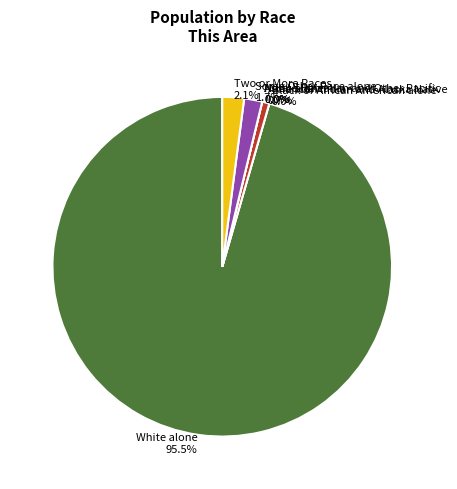

True or false: Some Other Race alone accounts for 10% of the total.

False